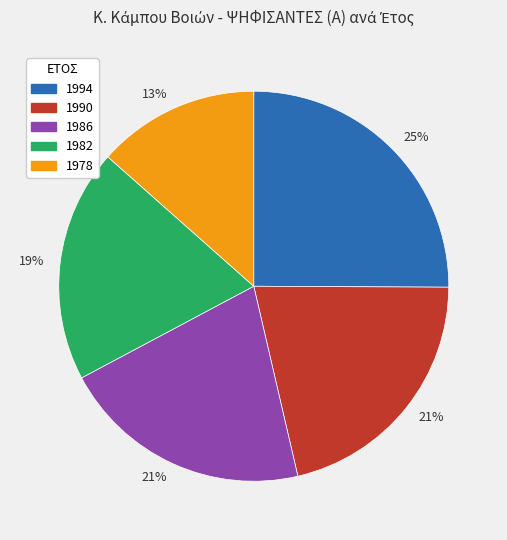

Is there any slice that represents more than half of the pie?

No